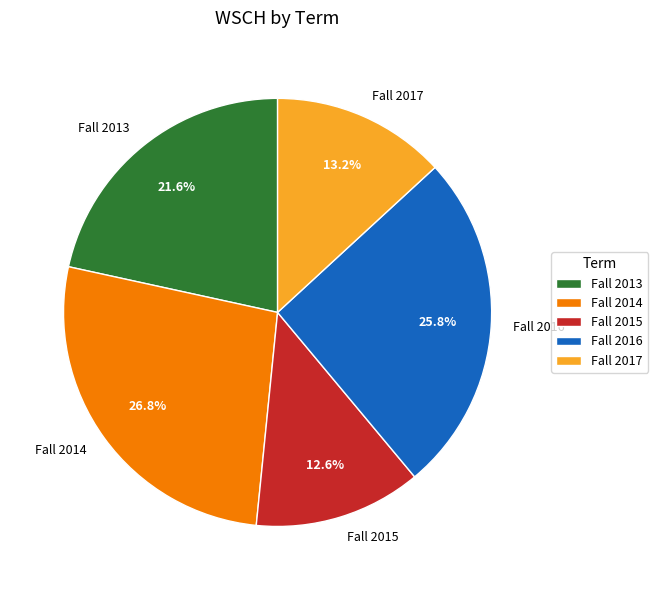

Is Fall 2017 the majority of the pie?

No